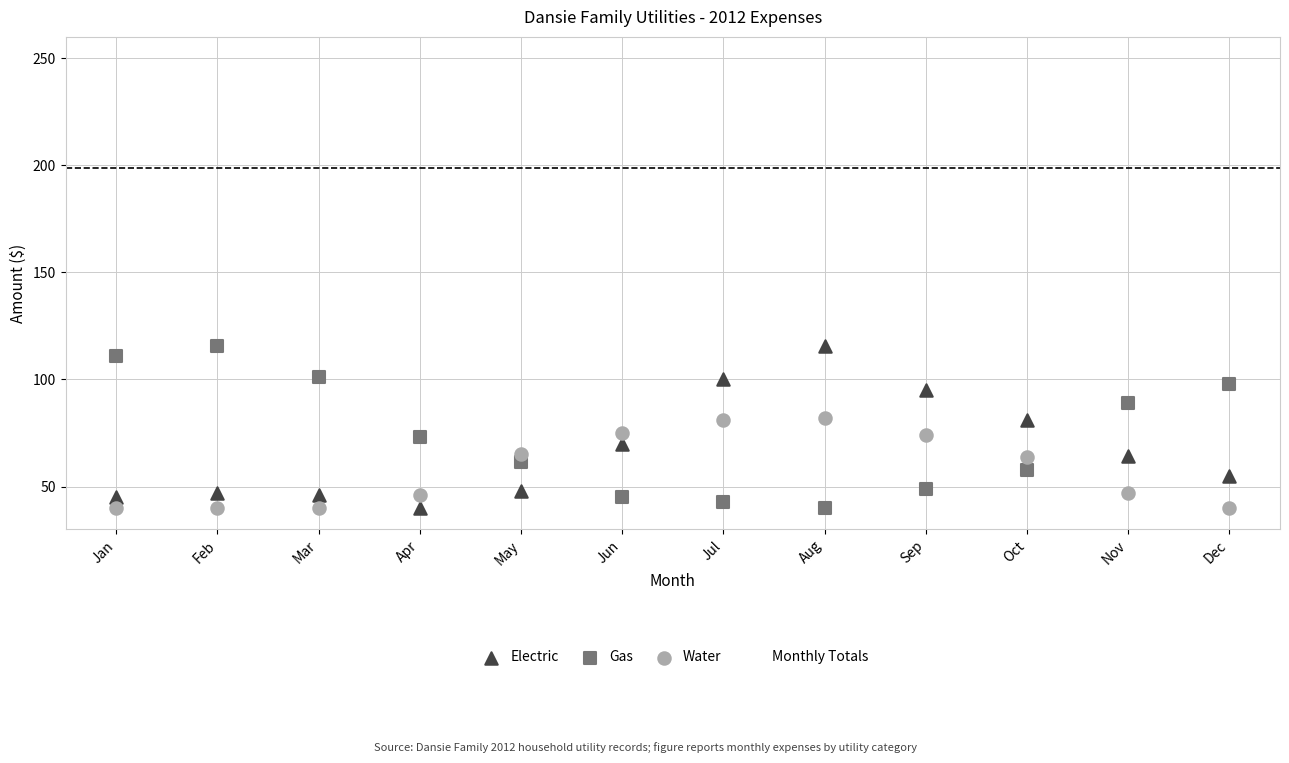

Which series reaches the maximum Y coordinate?

Monthly Totals